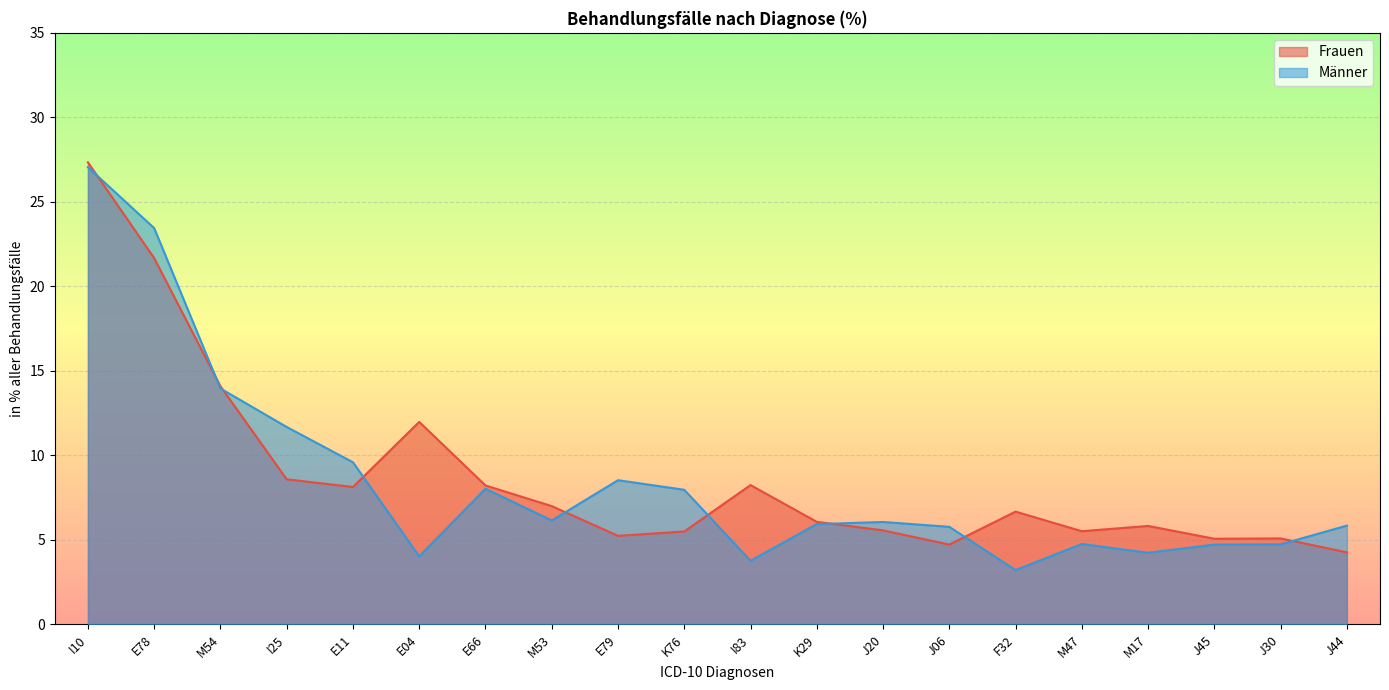

What is the average value of the Frauen series?

8.7